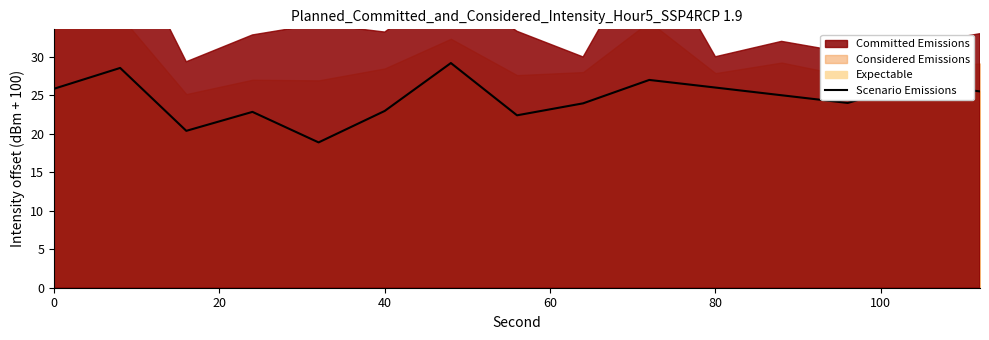

True or false: there are more than 2 points higher than both neighbors.

True